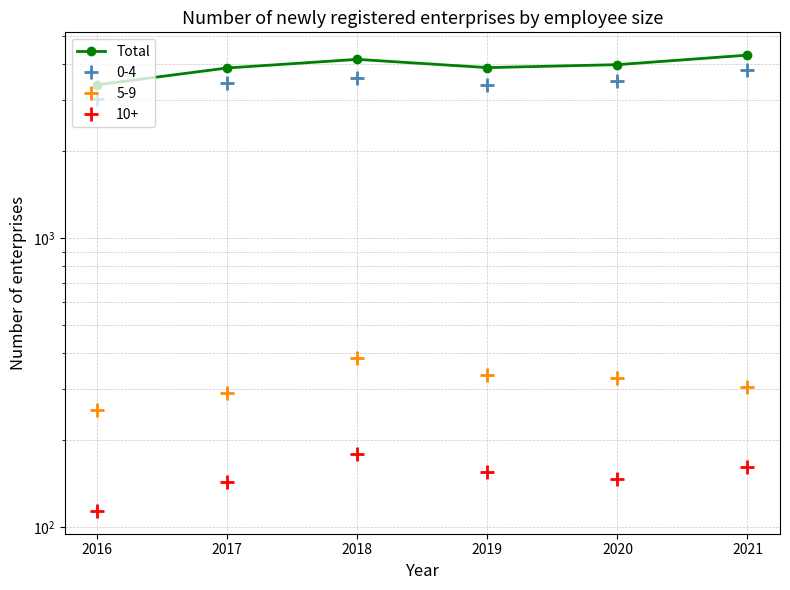

How many lines are shown in the chart?

1